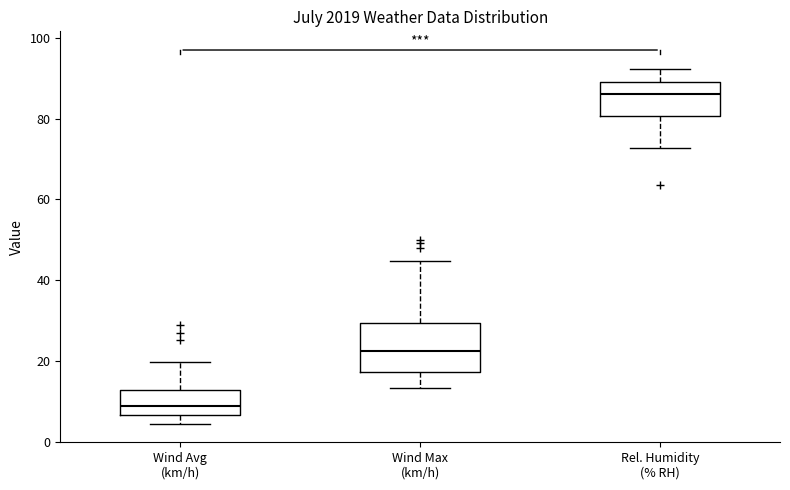

Reading left to right, read every box against the y-axis: the position of its median line, the range the box covers, and the ends of its whiskers. The values are not printed on the chart, so give them approximately, as read against the axis.

Wind Avg (km/h): median 8, box 6 to 12, whiskers 4 to 20
Wind Max (km/h): median 22, box 18 to 30, whiskers 14 to 44
Rel. Humidity (% RH): median 86, box 80 to 90, whiskers 72 to 92